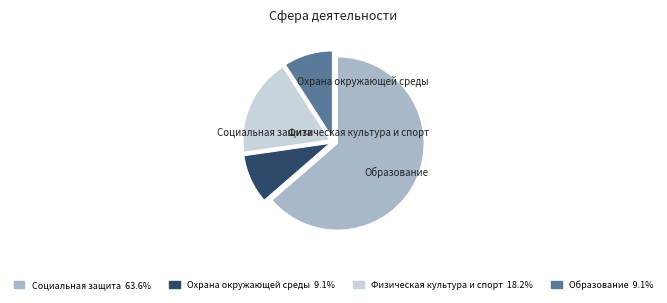

What is the smallest slice in the pie chart?

Охрана окружающей среды